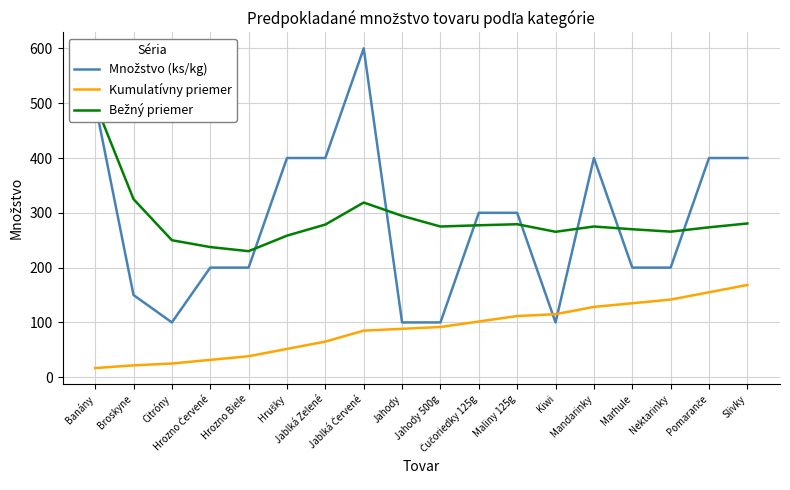

The value of Množstvo (ks/kg) at Slivky is 178.5. True or false?

False